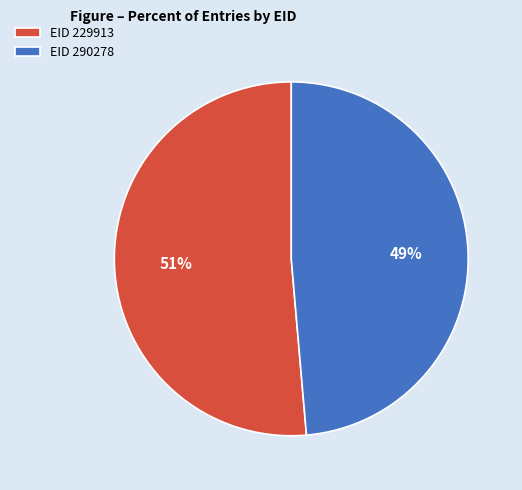

Do EID 290278 and EID 229913 together represent more than half of the pie?

Yes